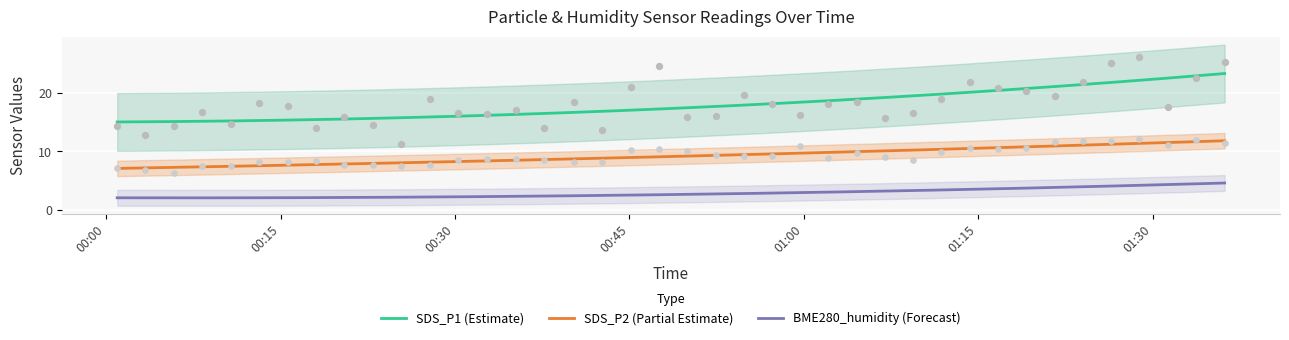

True or false: SDS_P2 (Partial Estimate) and SDS_P1 (Estimate) cross at least once.

False